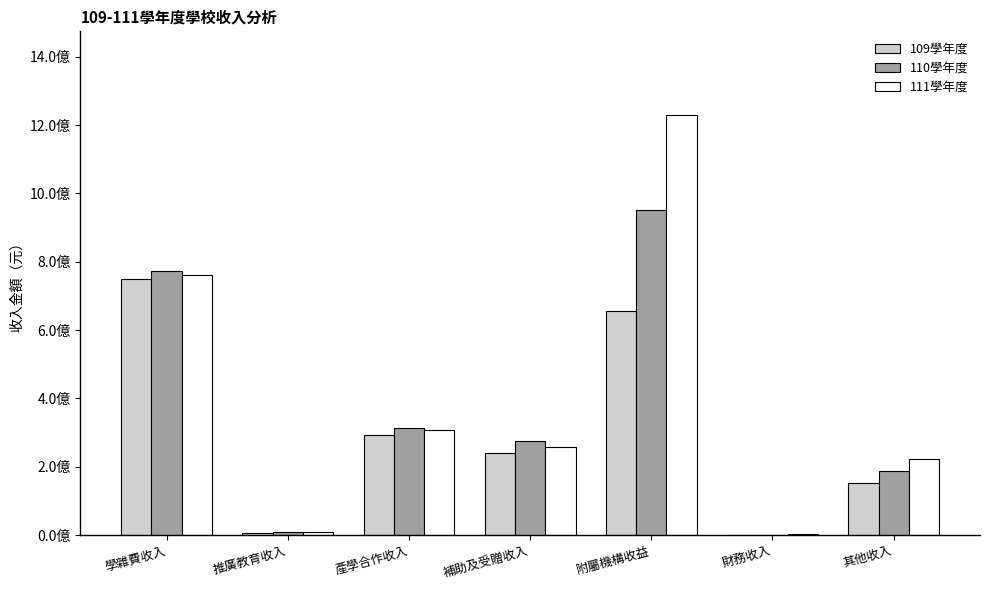

Does the chart contain stacked bars?

No